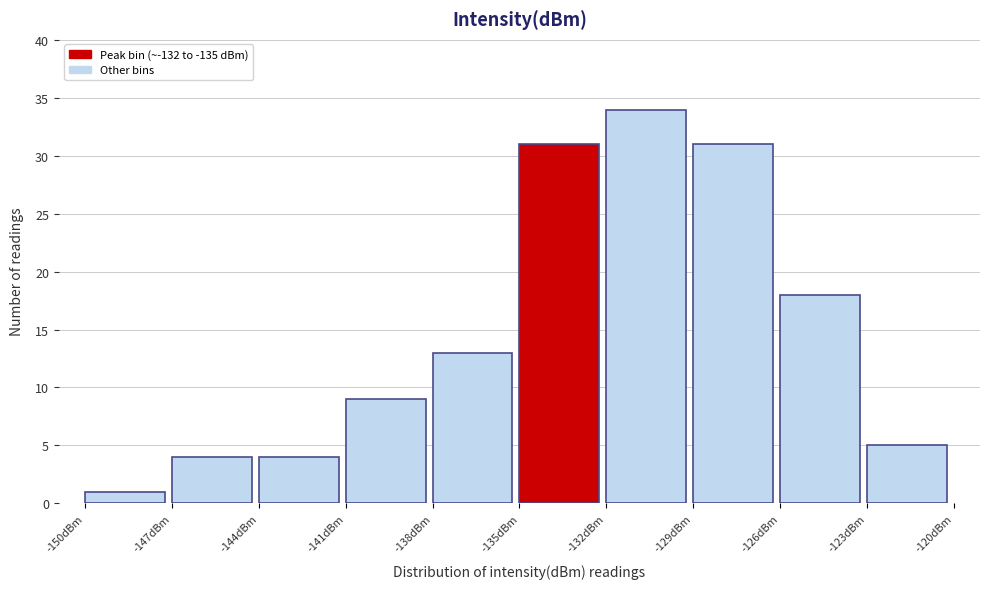

Reading left to right, transcribe this chart: for each bar, give the range it covers on the x-axis and its height. The values are not printed on the chart, so give them approximately, as read against the axis.

-150 to -147: 1
-147 to -144: 4
-144 to -141: 4
-141 to -138: 9
-138 to -135: 13
-135 to -132: 31
-132 to -129: 34
-129 to -126: 31
-126 to -123: 18
-123 to -120: 5